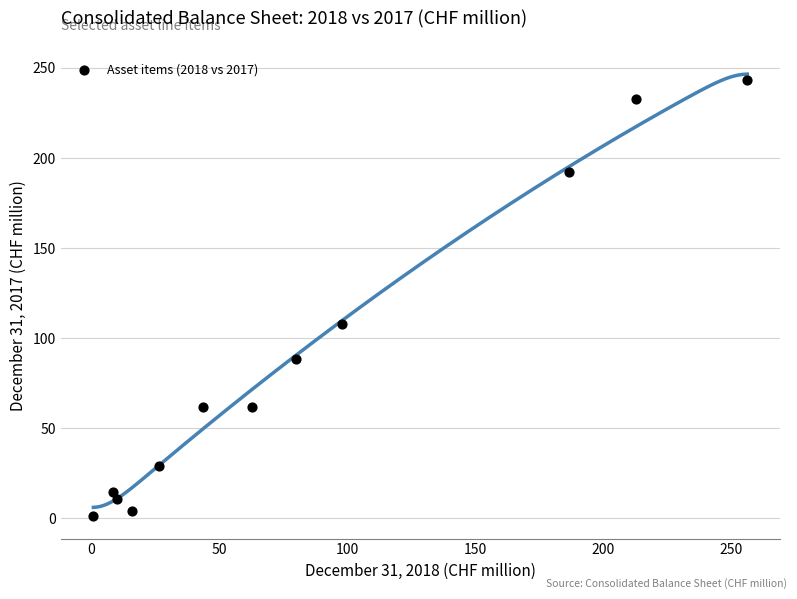

What Y value in the scatter plot is closest to 122?

107.8